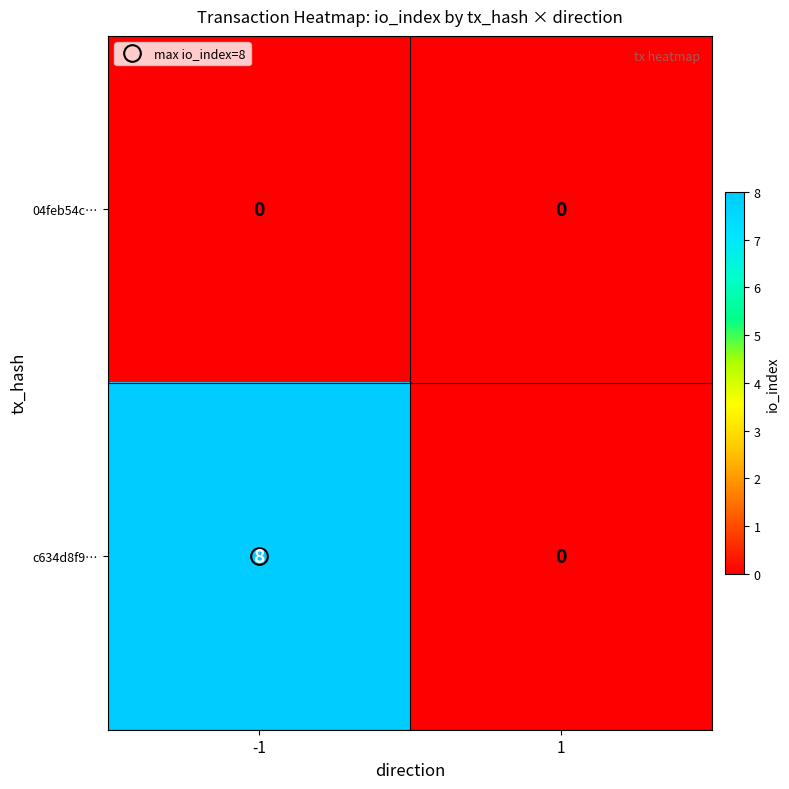

At which category is the sum across all series the highest?

-1